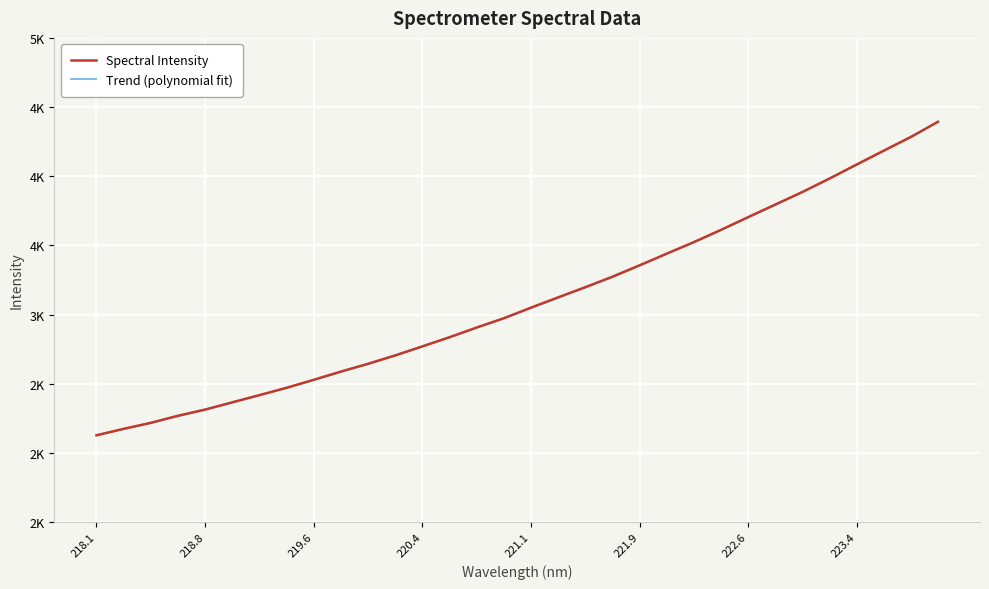

How many values exceed 3050?

16